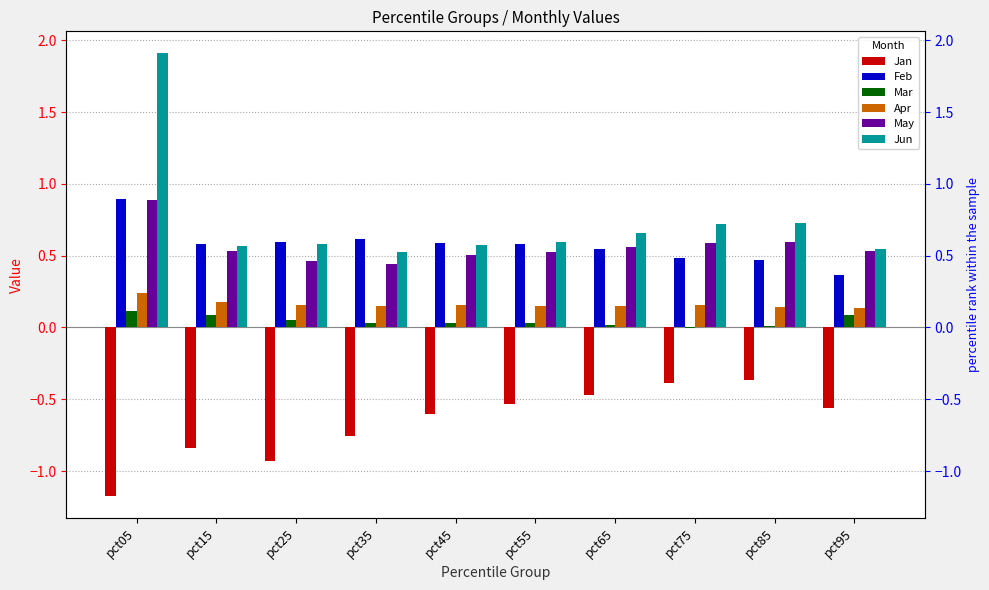

How many bars are there in each group?

6